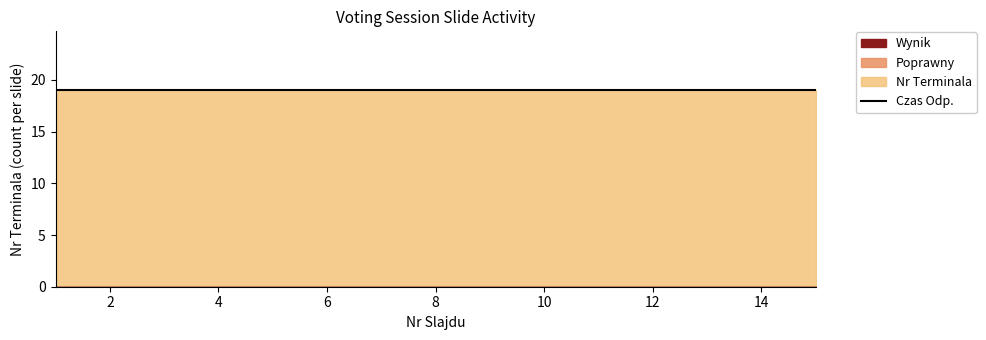

What are all the series names shown in the legend?

Nr Terminala, Wynik, Poprawny, Czas Odp.